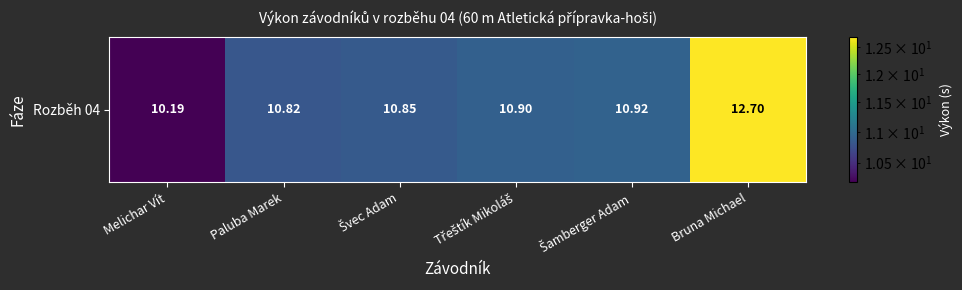

What is the change in value from Paluba Marek to Třeštík Mikoláš?

+0.1